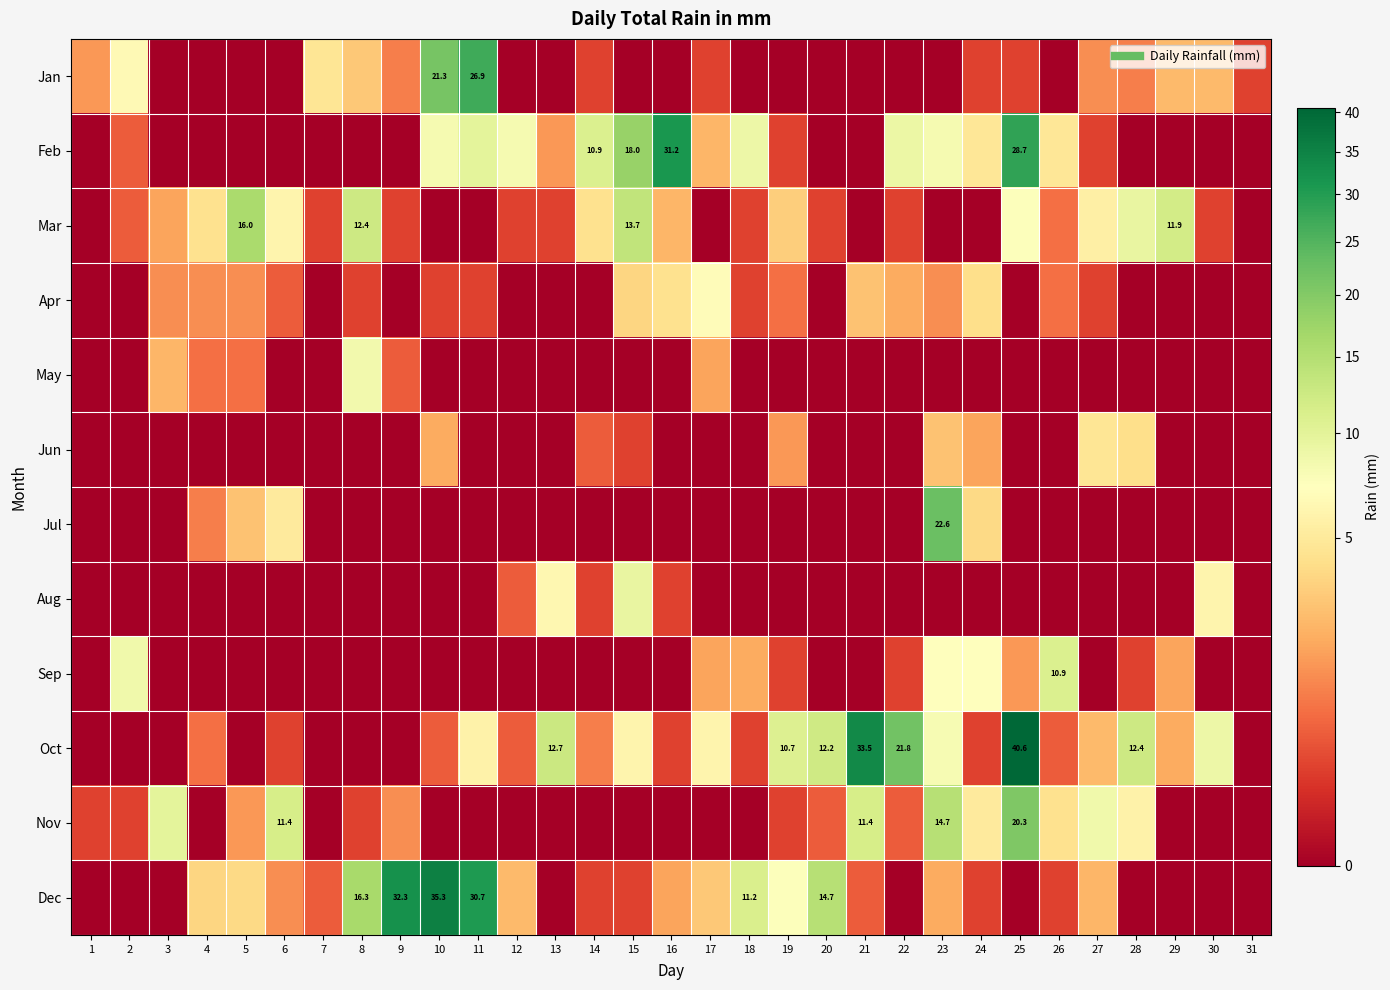

What is the difference between the Feb values at 22 and 16?

22.1